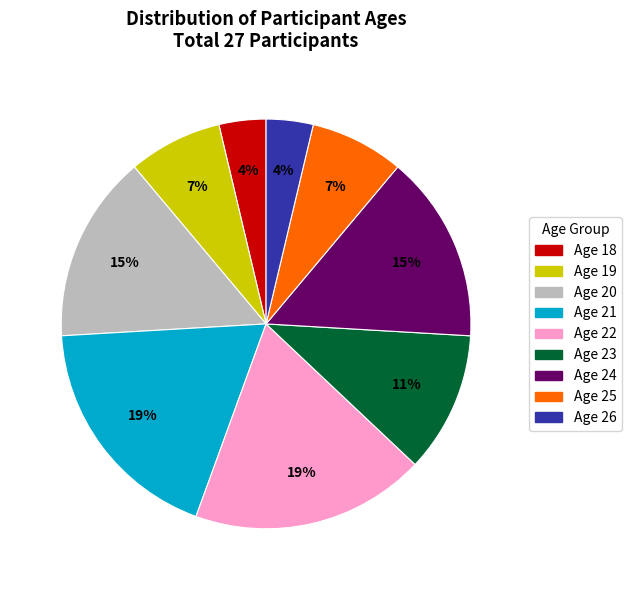

Does Age 19 represent more than half of the total?

No